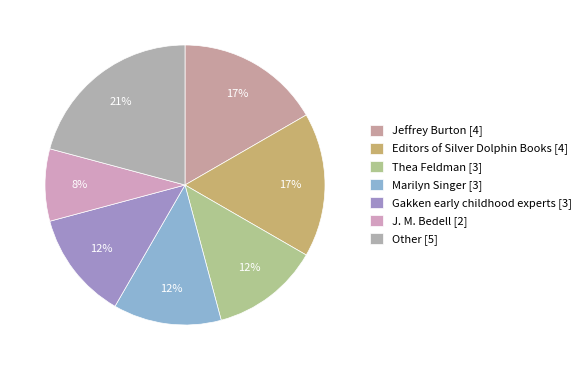

Which slice is the smallest?

J. M. Bedell [2]